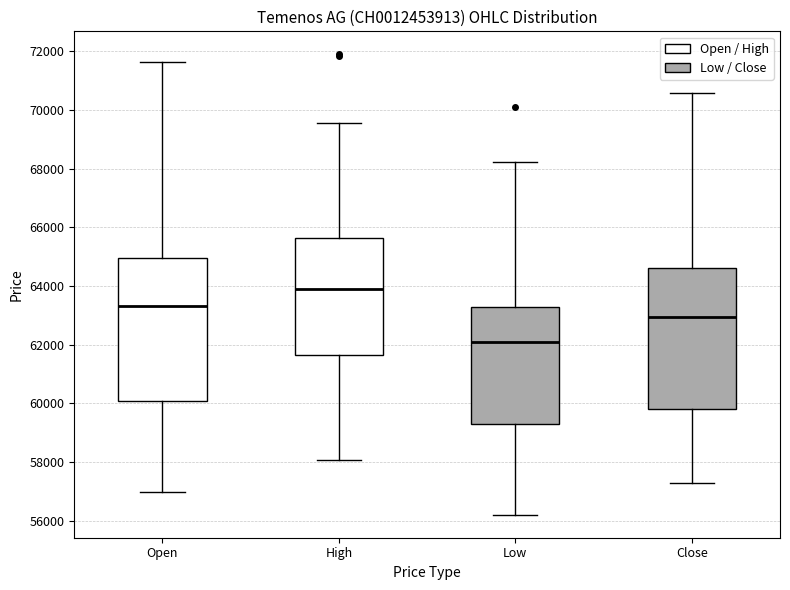

Reading left to right, transcribe this box plot: for each box, give where its median line is, the range the box spans, and where its two whiskers end, as read against the y-axis. The values are not printed on the chart, so give them approximately, as read against the axis.

Open: median 63400, box 60000 to 65000, whiskers 57000 to 71600
High: median 63800, box 61600 to 65600, whiskers 58000 to 69600
Low: median 62000, box 59400 to 63200, whiskers 56200 to 68200
Close: median 63000, box 59800 to 64600, whiskers 57200 to 70600